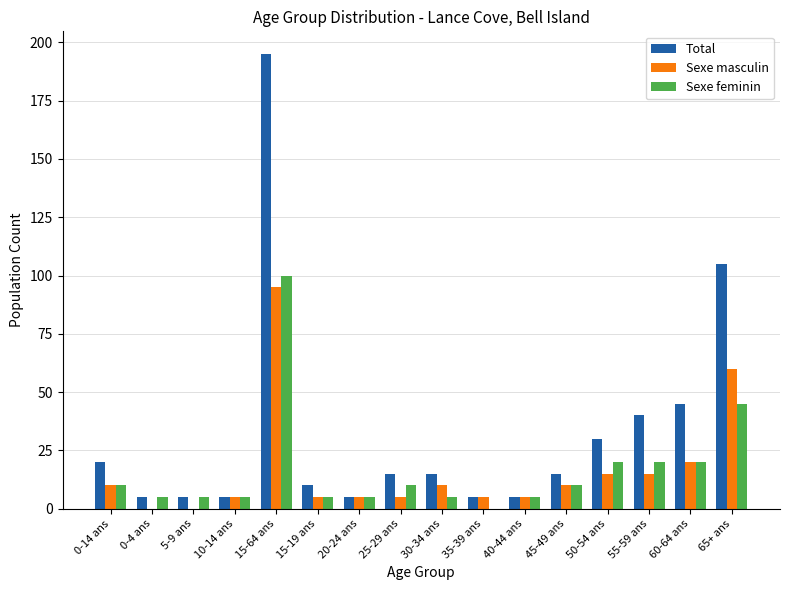

Reading left to right, transcribe all the data shown in this chart.

Total: 0-14 ans=20	0-4 ans=5	5-9 ans=5	10-14 ans=5	15-64 ans=195	15-19 ans=10	20-24 ans=5	25-29 ans=15	30-34 ans=15	35-39 ans=5	40-44 ans=5	45-49 ans=15	50-54 ans=30	55-59 ans=40	60-64 ans=45	65+ ans=105
Sexe masculin: 0-14 ans=10	0-4 ans=0	5-9 ans=0	10-14 ans=5	15-64 ans=95	15-19 ans=5	20-24 ans=5	25-29 ans=5	30-34 ans=10	35-39 ans=5	40-44 ans=5	45-49 ans=10	50-54 ans=15	55-59 ans=15	60-64 ans=20	65+ ans=60
Sexe feminin: 0-14 ans=10	0-4 ans=5	5-9 ans=5	10-14 ans=5	15-64 ans=100	15-19 ans=5	20-24 ans=5	25-29 ans=10	30-34 ans=5	35-39 ans=0	40-44 ans=5	45-49 ans=10	50-54 ans=20	55-59 ans=20	60-64 ans=20	65+ ans=45